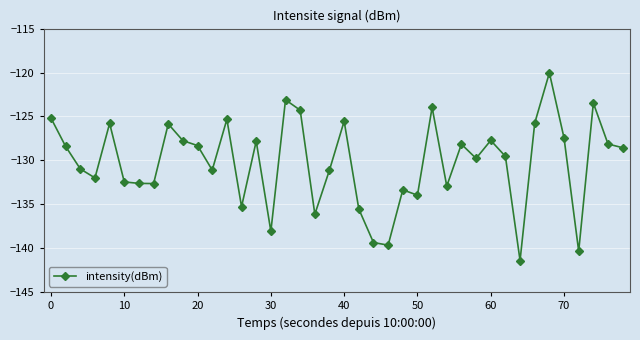

What is the difference between the maximum and second lowest values?

20.3